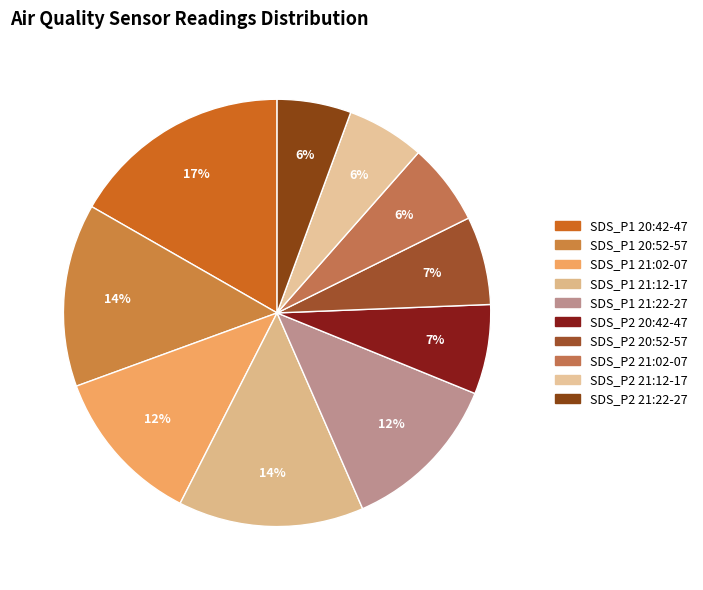

Count the number of slices in the pie.

10